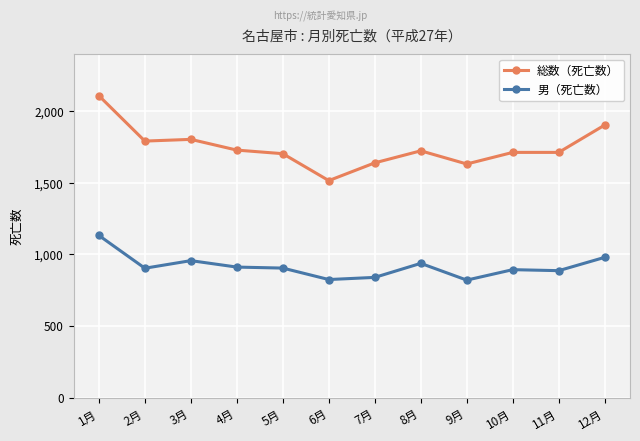

How many categories are shown in the chart?

12